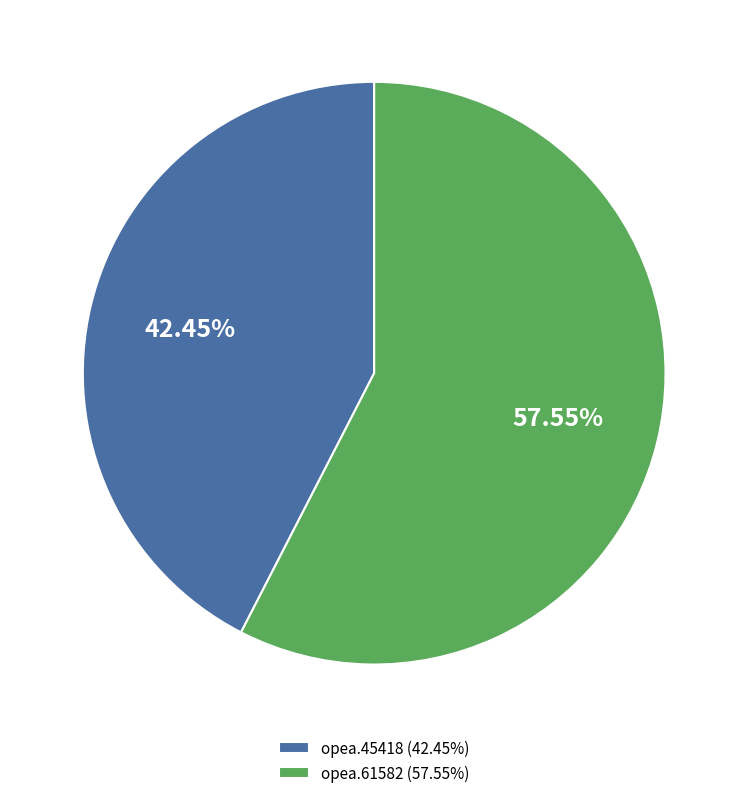

Rank the categories by value from lowest to highest.

opea.45418, opea.61582